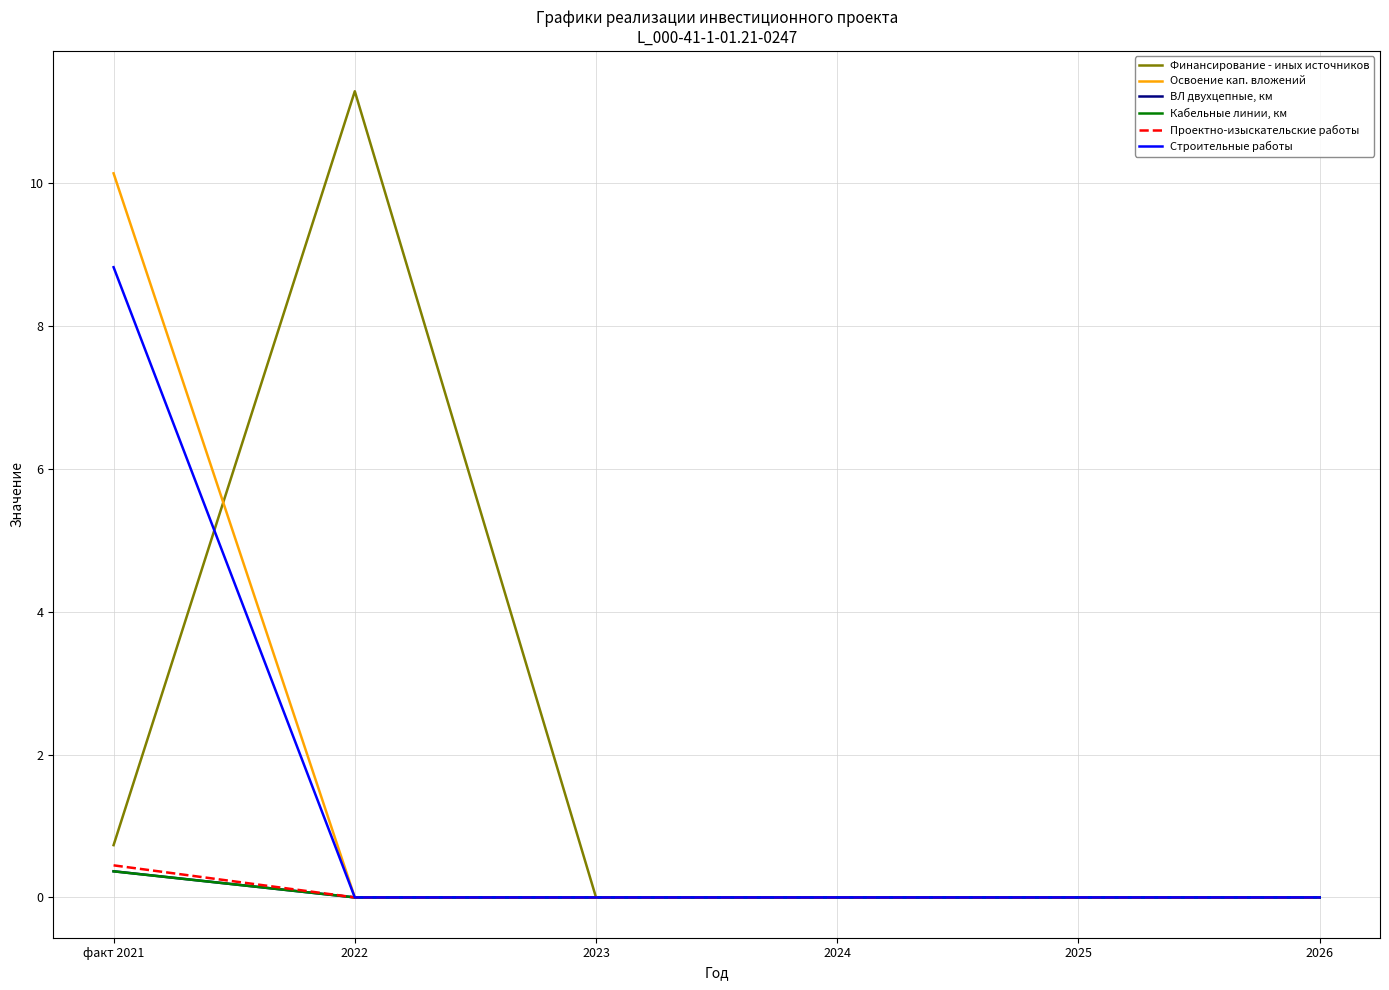

What position from the left is 2026?

6